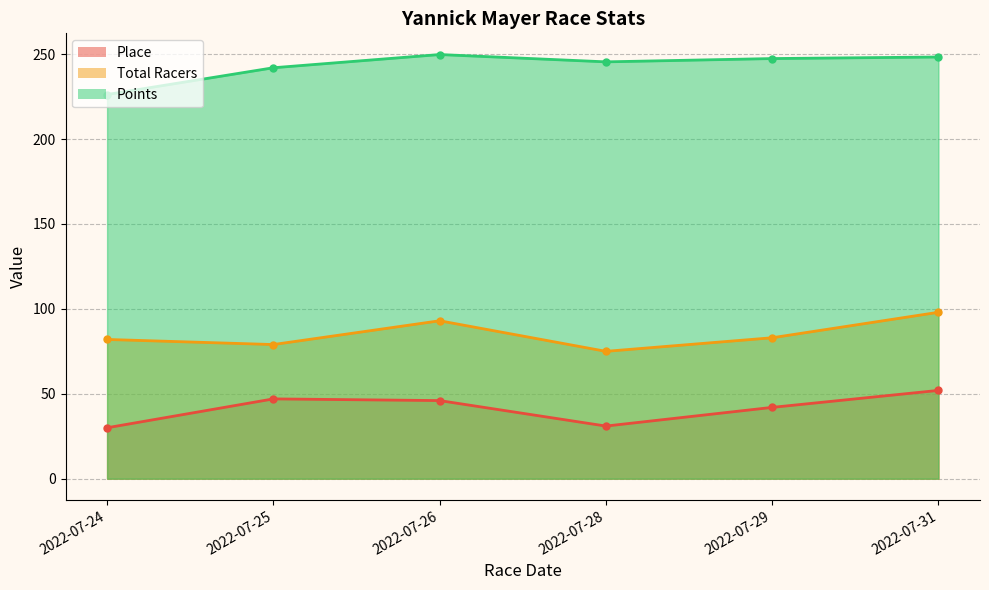

Reading left to right, what are all the values shown in this chart?

Place: 2022-07-24=30.0	2022-07-25=47.0	2022-07-26=46.0	2022-07-28=31.0	2022-07-29=42.0	2022-07-31=52.0
Total Racers: 2022-07-24=82.0	2022-07-25=79.0	2022-07-26=93.0	2022-07-28=75.0	2022-07-29=83.0	2022-07-31=98.0
Points: 2022-07-24=226.2	2022-07-25=242.0	2022-07-26=249.8	2022-07-28=245.5	2022-07-29=247.4	2022-07-31=248.3